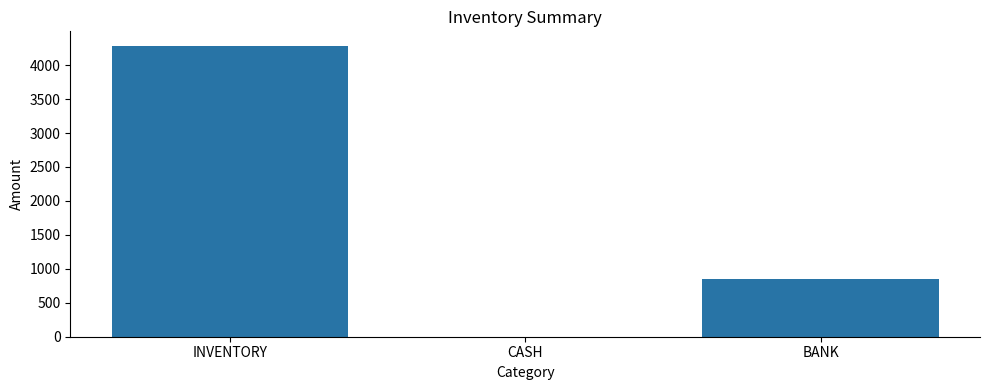

At which label is the value closest to 2142?

BANK